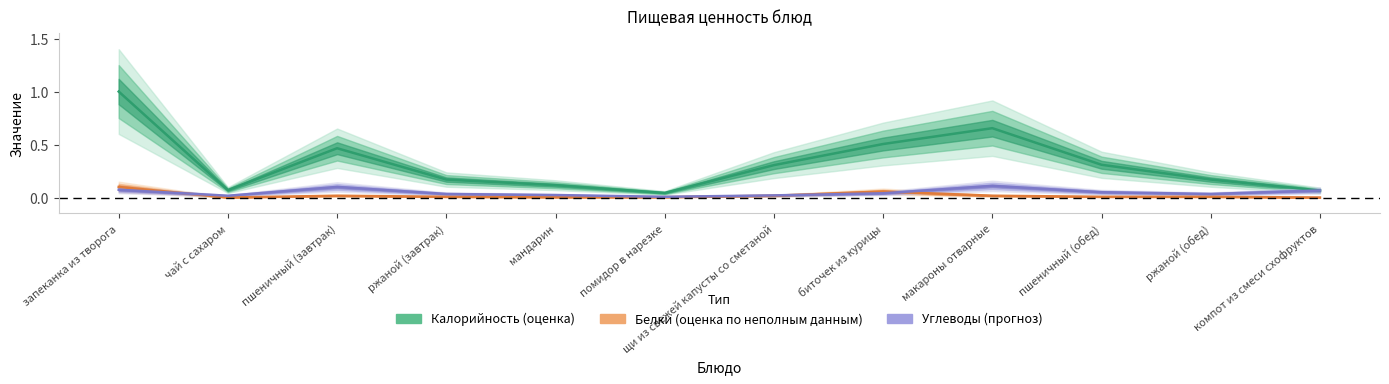

What is the label of the 3rd point from the right?

пшеничный (обед)